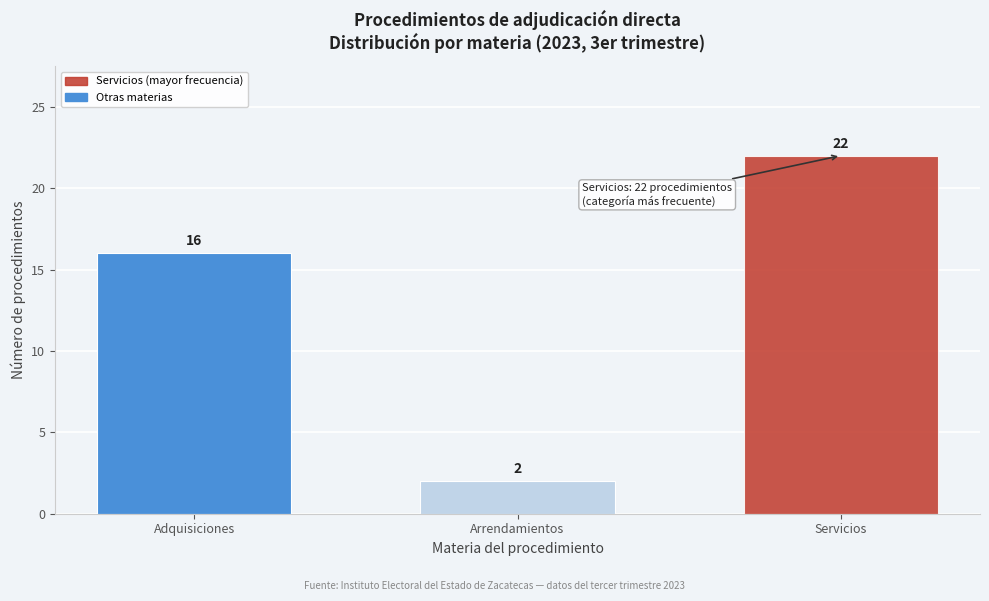

Reading right to left, transcribe all the data shown in this chart.

Servicios=22	Arrendamientos=2	Adquisiciones=16